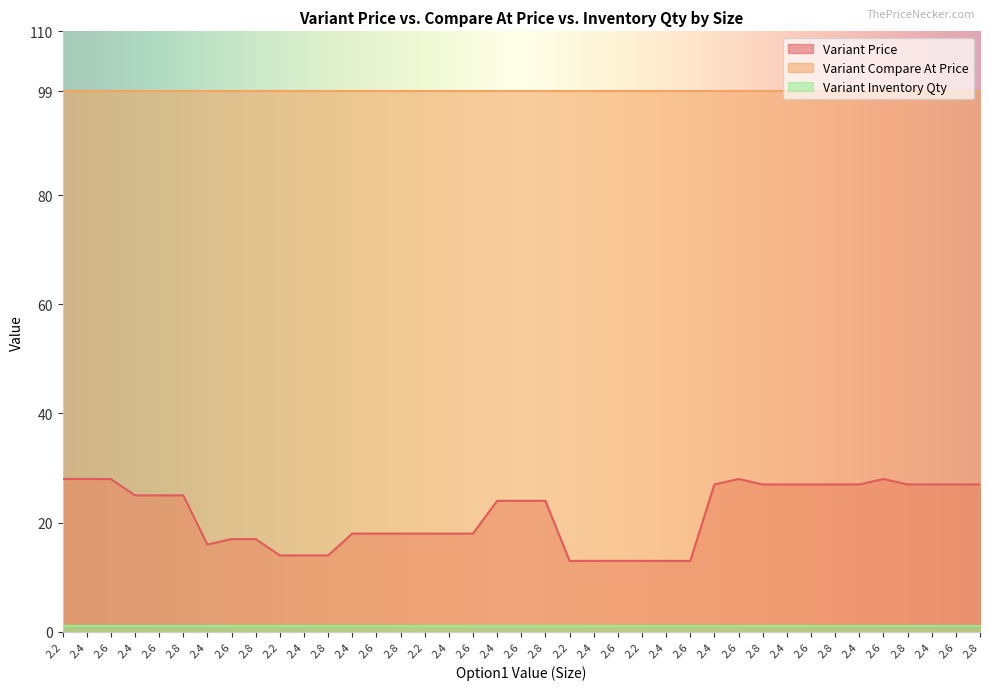

True or false: Variant Compare At Price has more than 1 points higher than both neighbors.

False